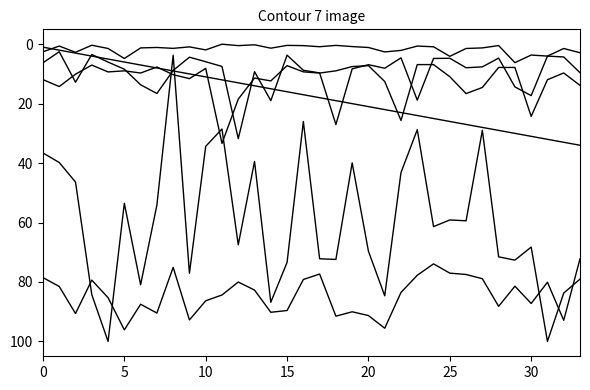

Does the chart display data point markers on the line(s)?

No